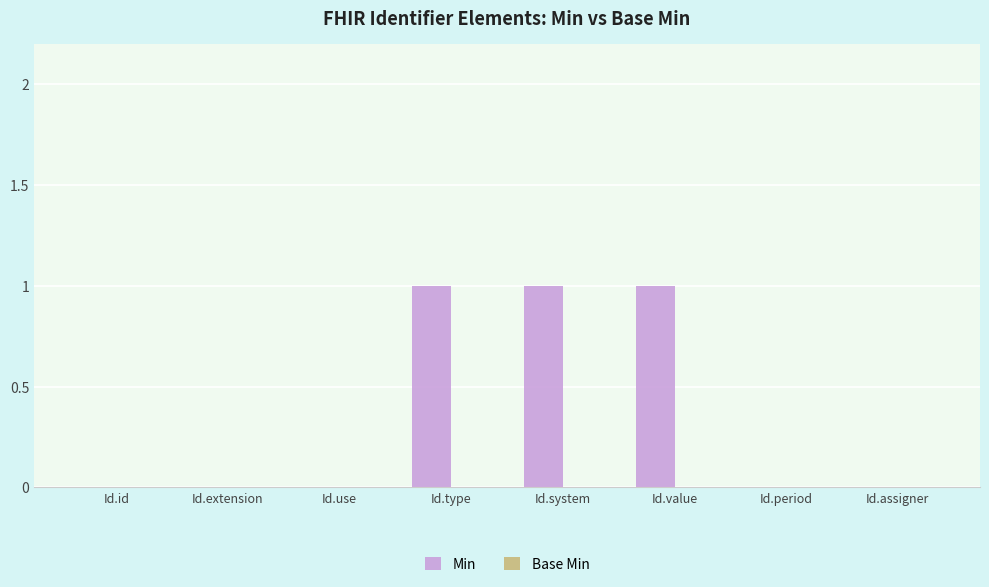

The chart shows a value of 0 at Id.id. True or false?

True